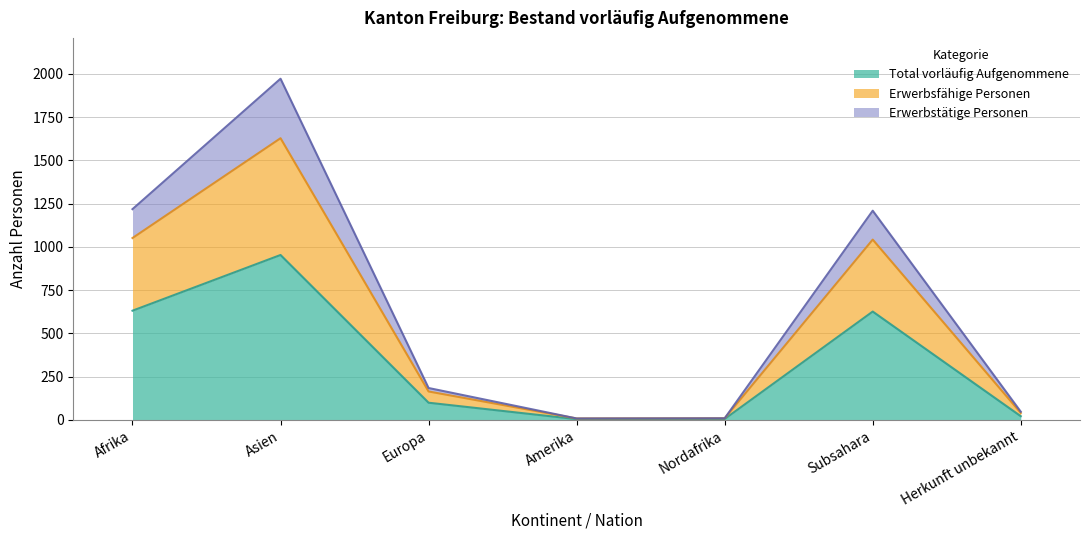

Where does the Erwerbstätige Personen series first go above 164?

Afrika